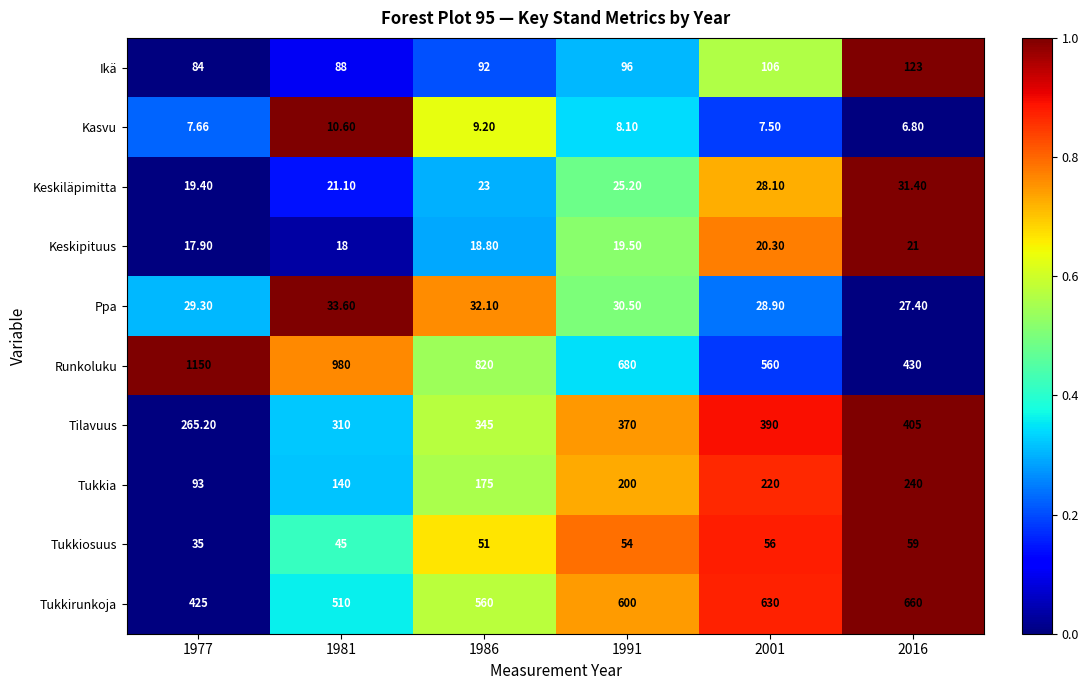

Which series has the largest total across all categories?

Runkoluku